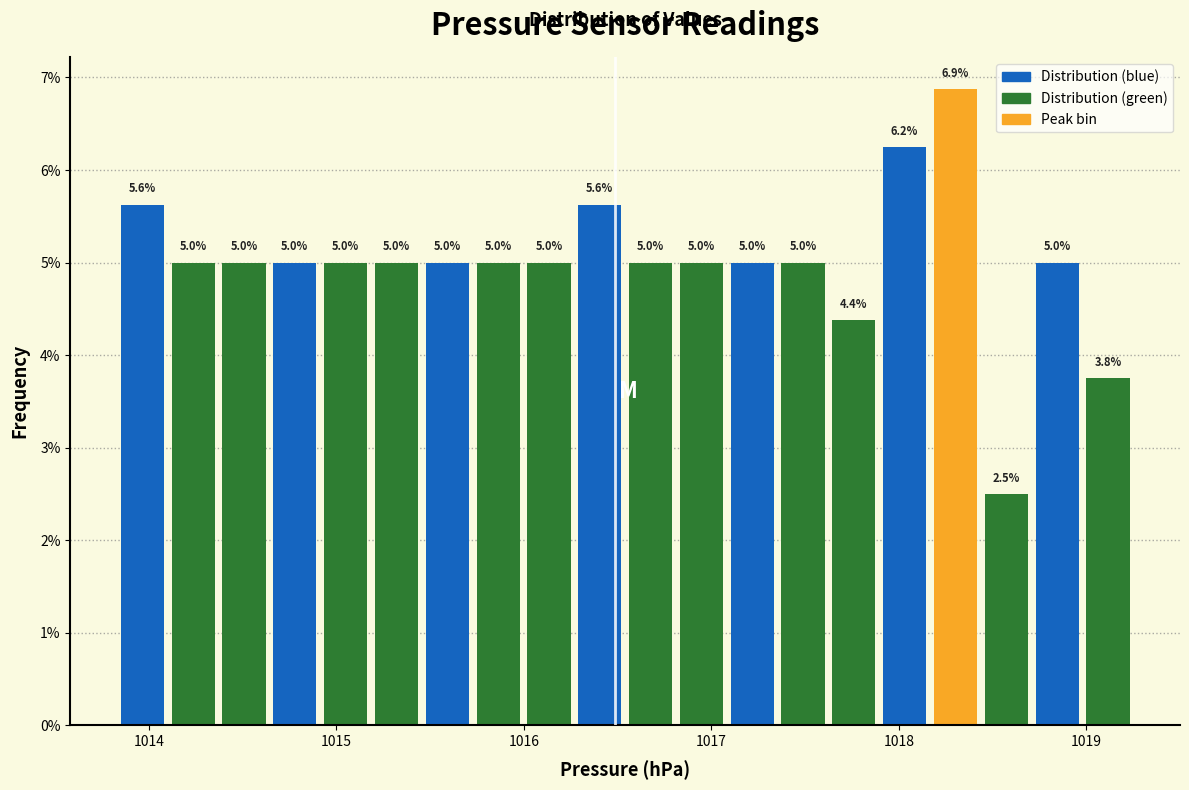

Around what value on the x-axis is the tallest bar? Give the approximate position of its centre, as read against the axis.

1018.3